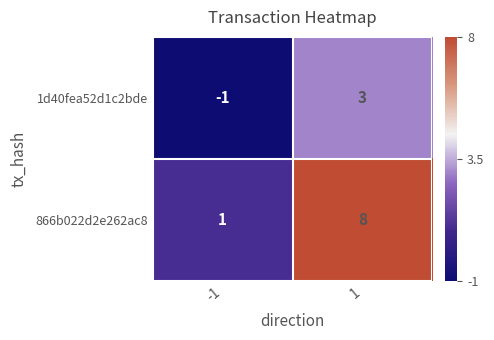

Reading left to right, extract all data points from this chart.

1d40fea52d1c2bde: -1=-1	1=3
866b022d2e262ac8: -1=1	1=8